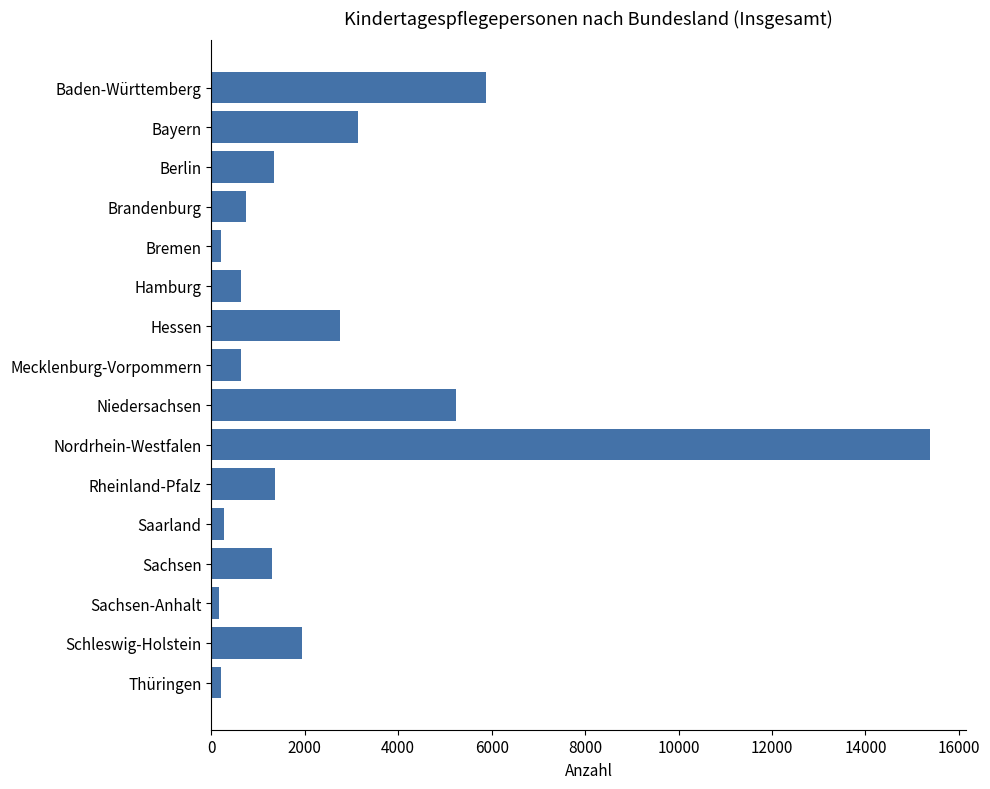

What is the difference between the maximum and second lowest values?

15192